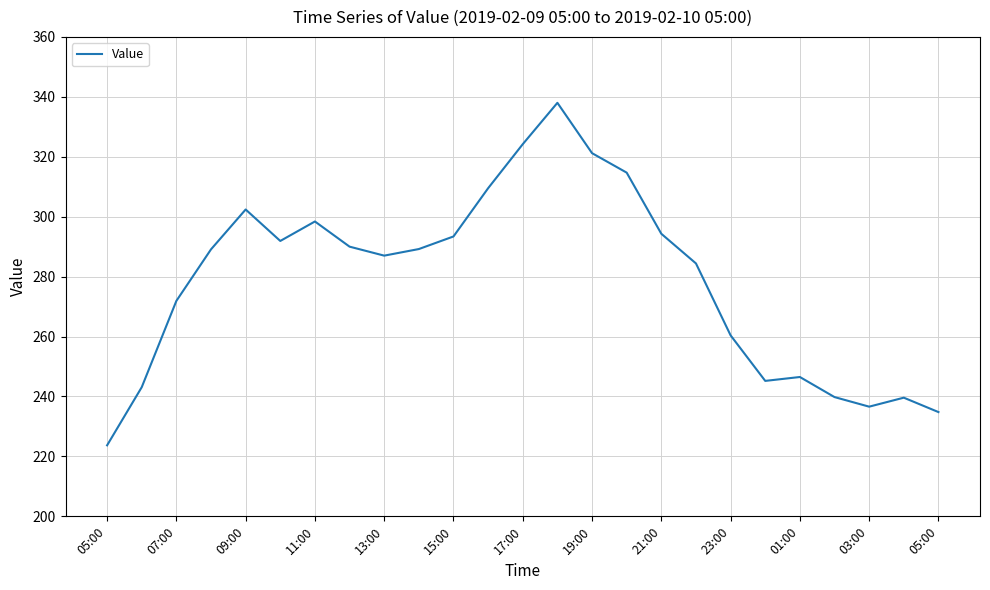

What is the difference between the maximum and minimum values?

114.3